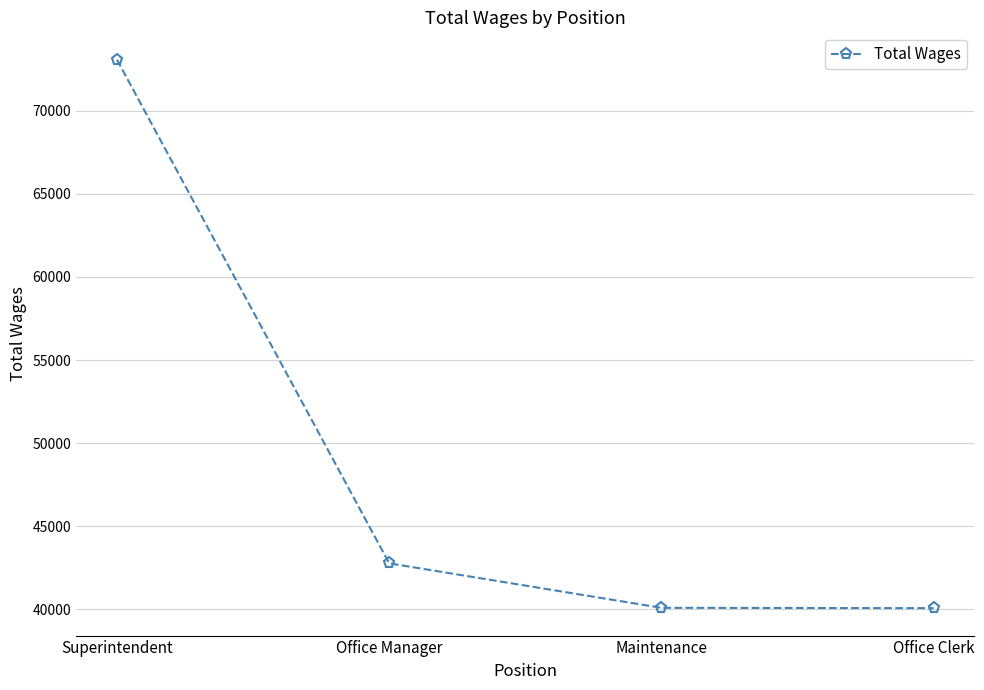

What is the label of the 2nd point from the right?

Maintenance